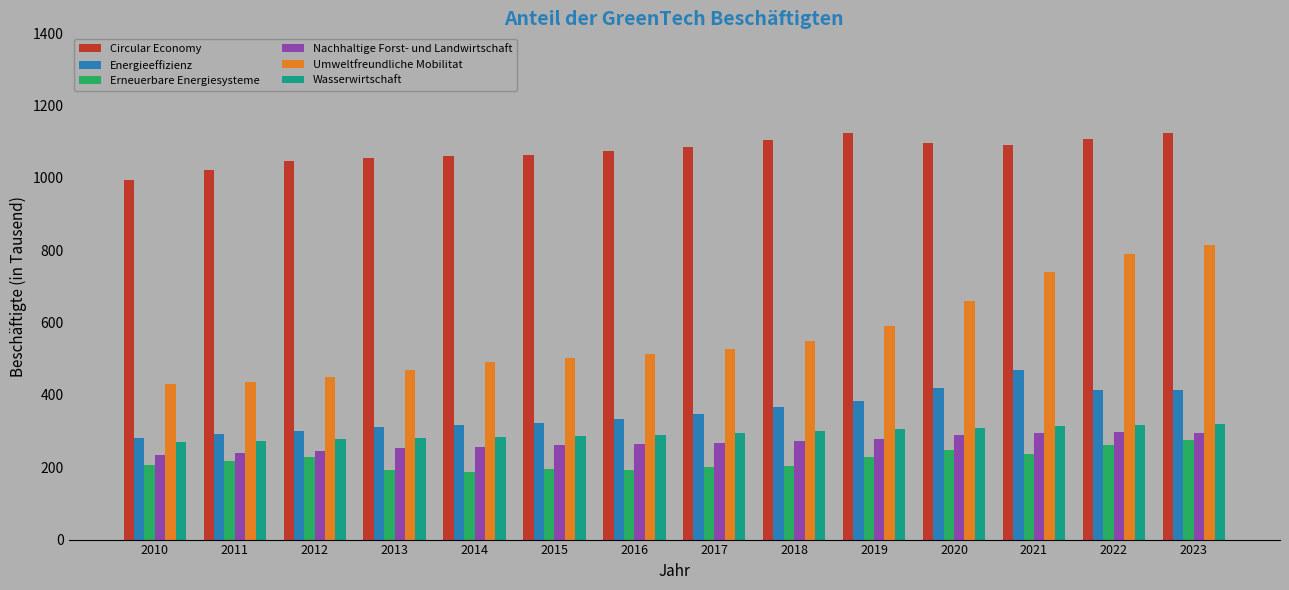

List the series in order of their peak value, highest first.

Circular Economy, Umweltfreundliche Mobilitat, Energieeffizienz, Wasserwirtschaft, Nachhaltige Forst- und Landwirtschaft, Erneuerbare Energiesysteme